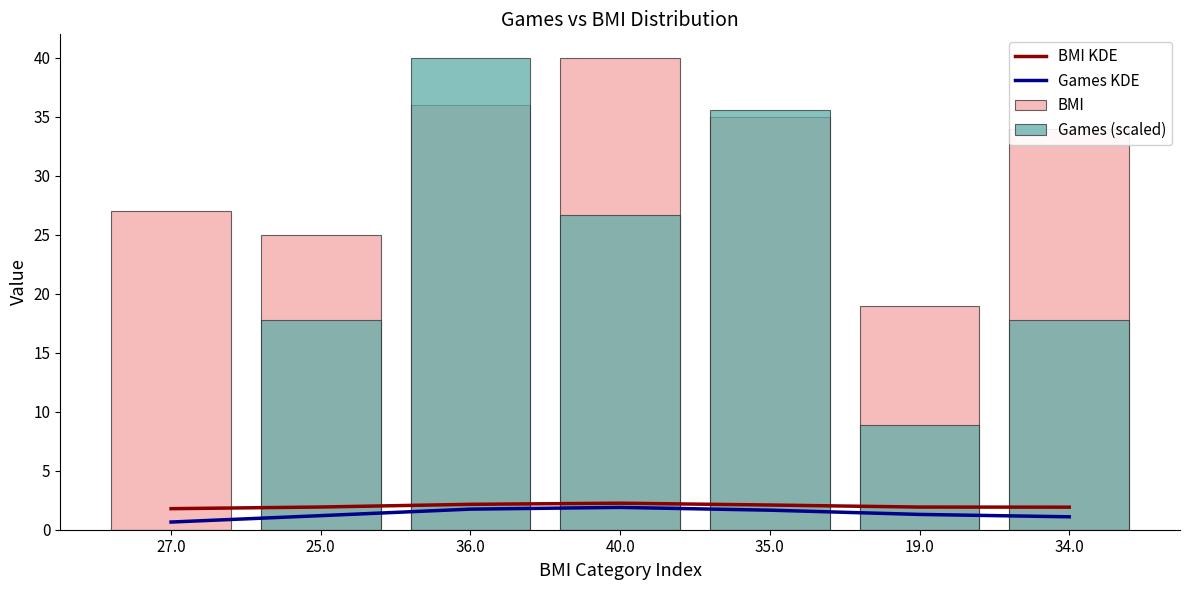

How many groups of bars are there?

7